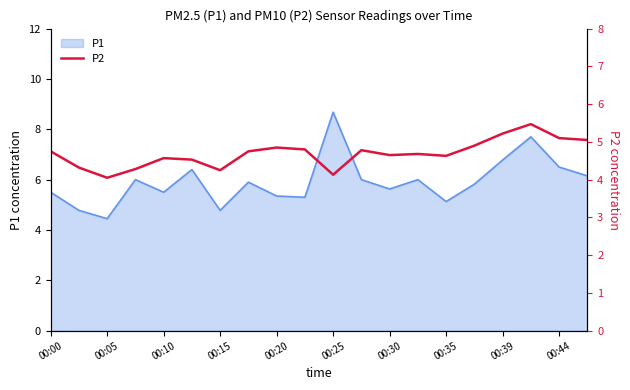

Is it true that P1 equals 5.1 at 00:35?

True